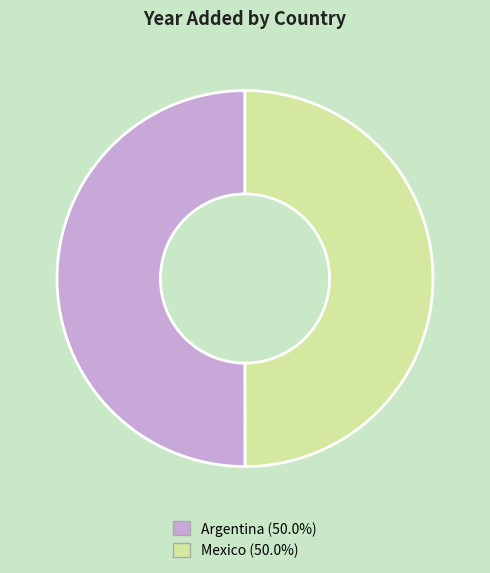

Count the number of slices in the pie.

2